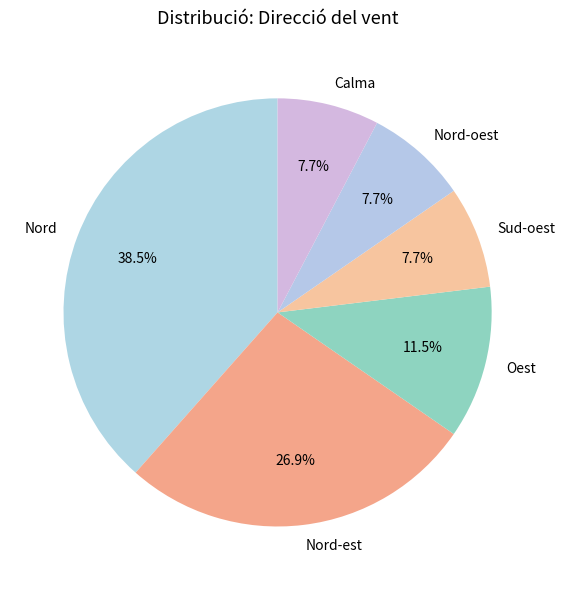

What percentage is the Calma slice, to the nearest percent?

8%